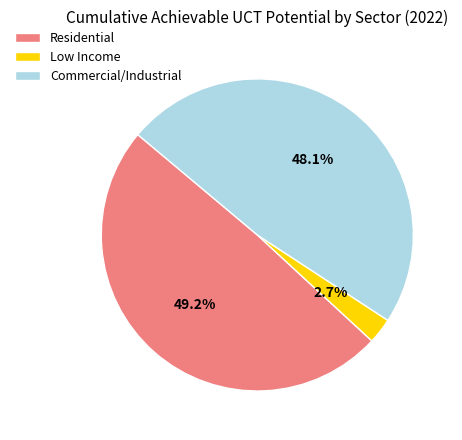

The Commercial/Industrial slice represents 48% of the pie. True or false?

True